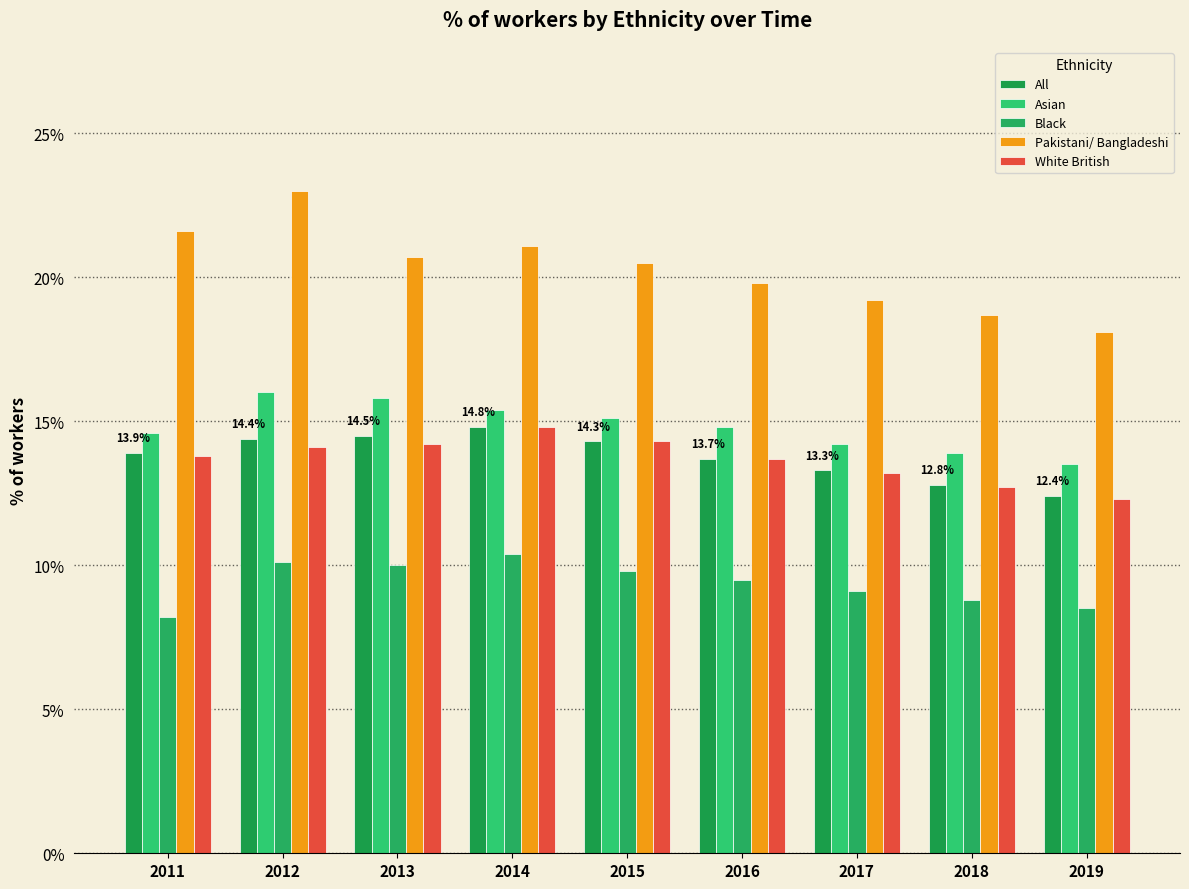

At which label does All first exceed 13?

2011